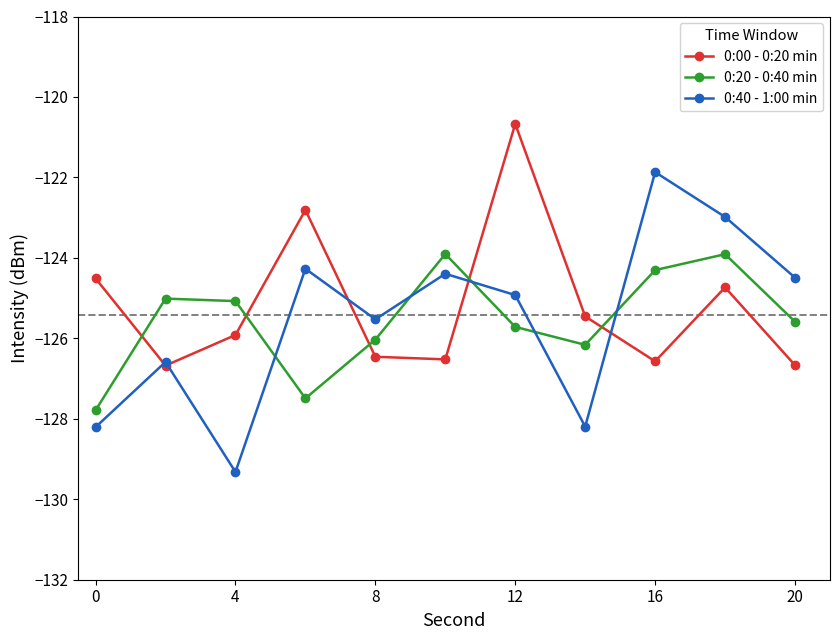

What is the lowest value of the 0:40 - 1:00 min series?

-129.3